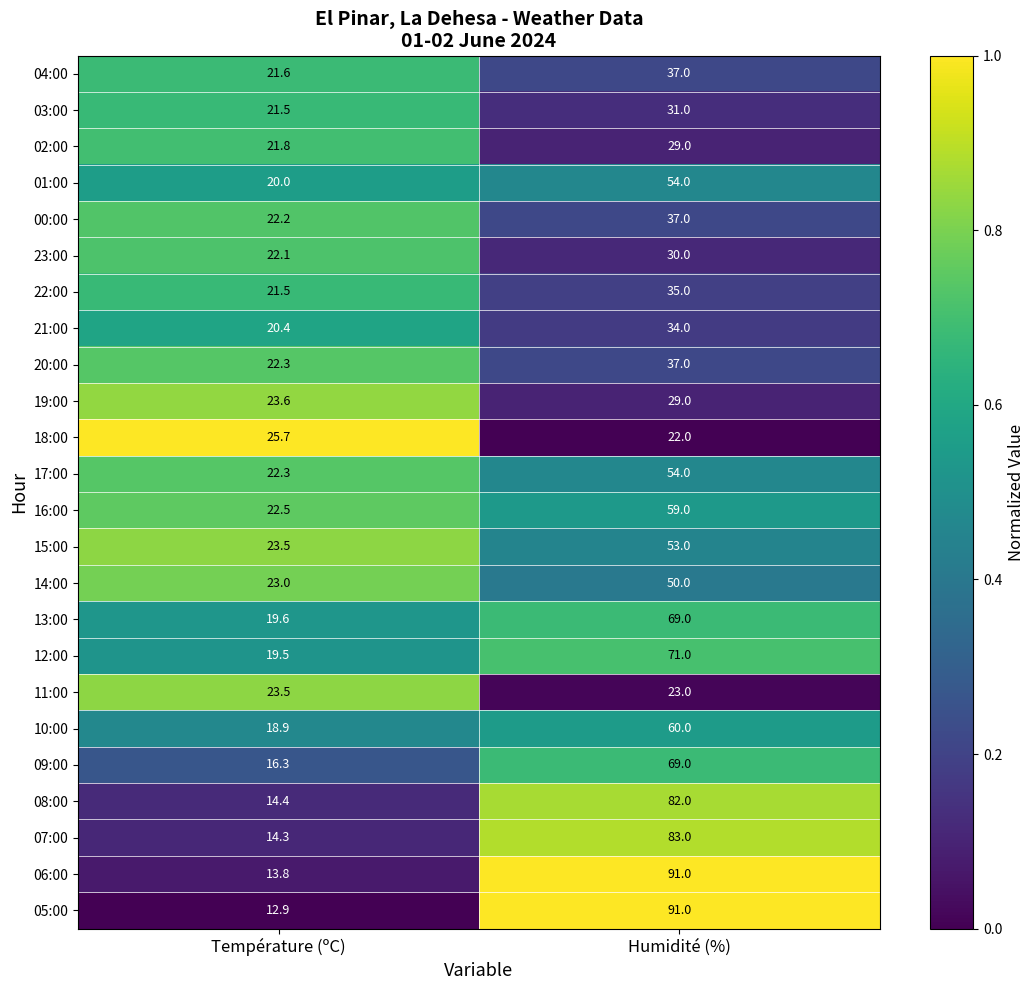

What is the spread (max minus min) of values at Humidité (%)?

69.0